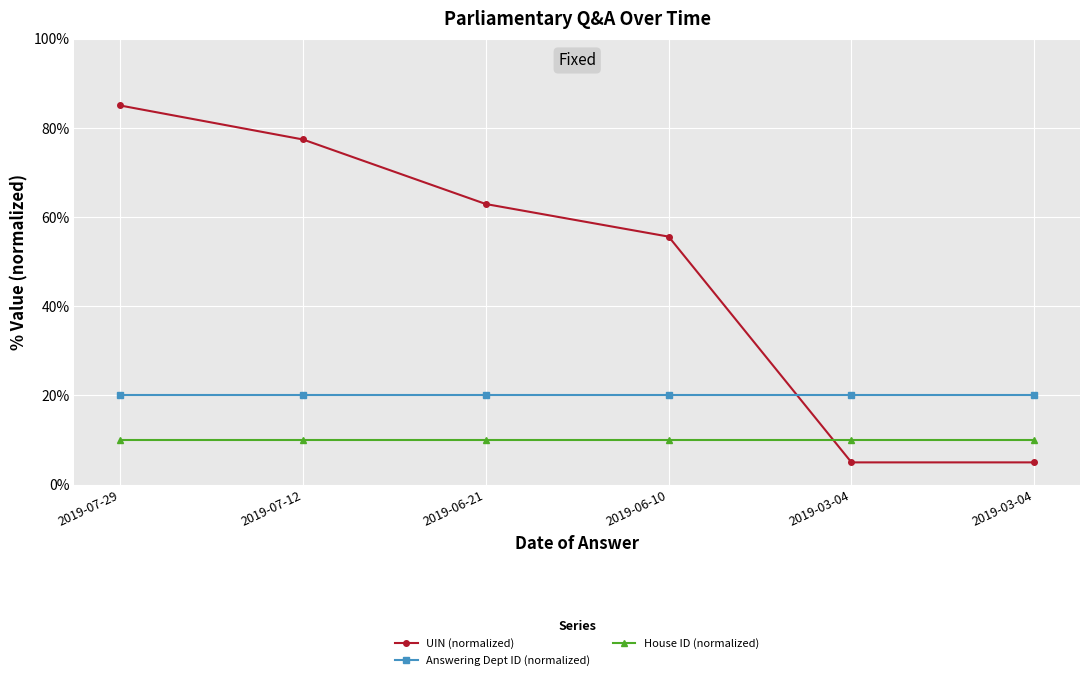

What is the highest value of the House ID (normalized) series?

10.0